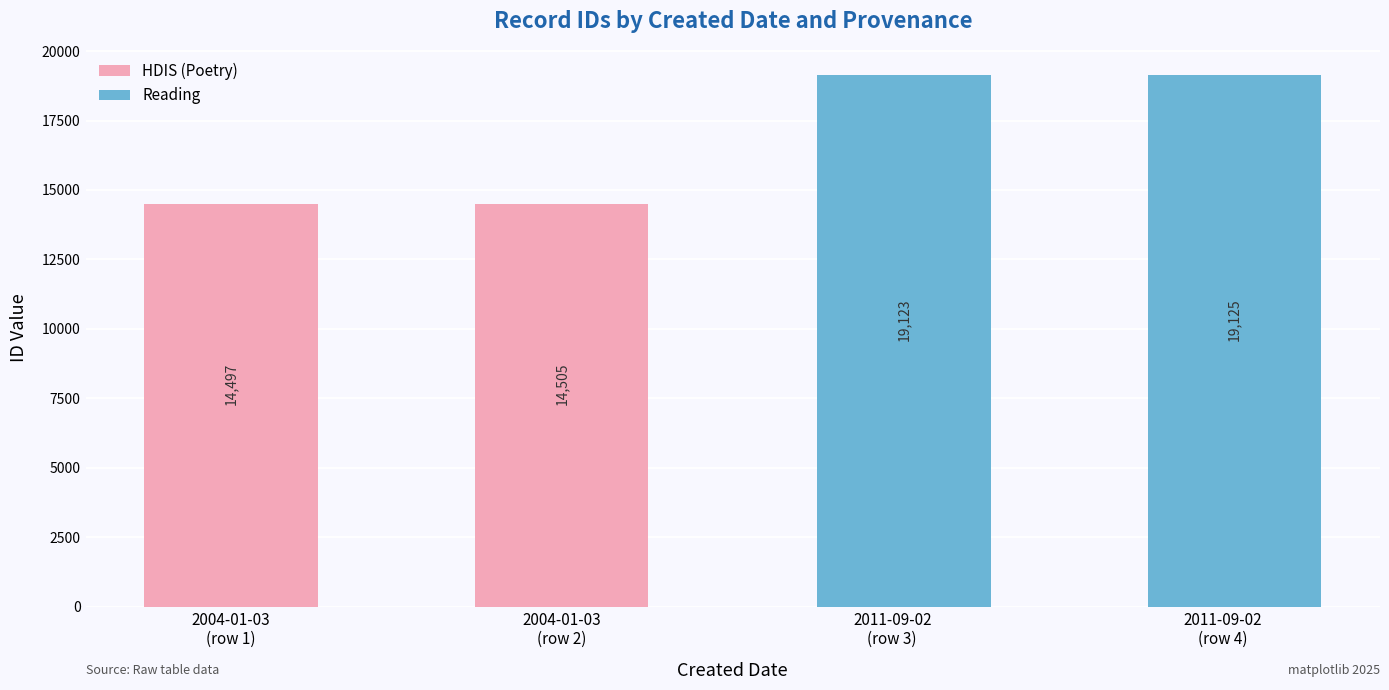

How many bars are there in total?

4